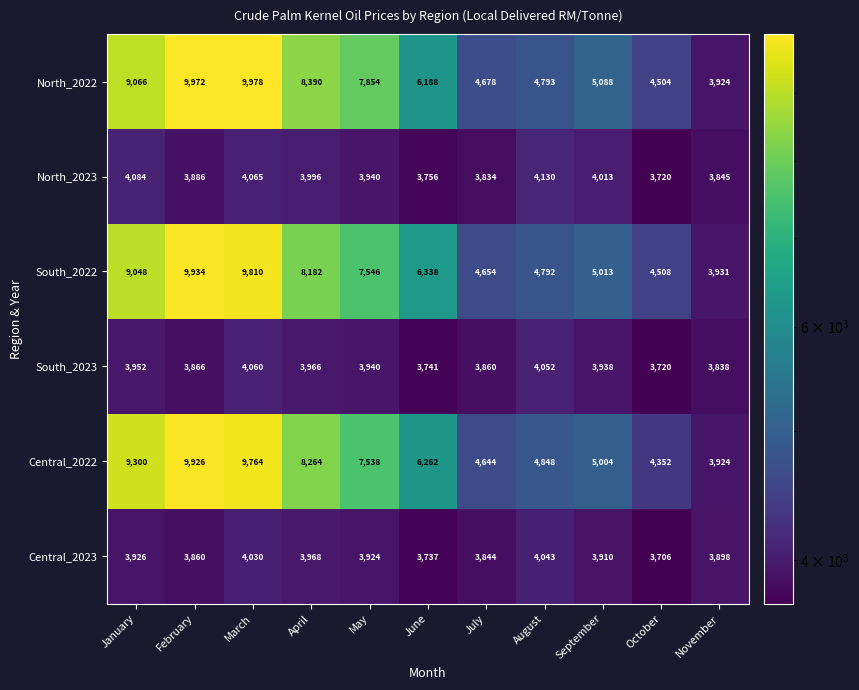

What is the sum of the Central_2022 values at October and April?

12616